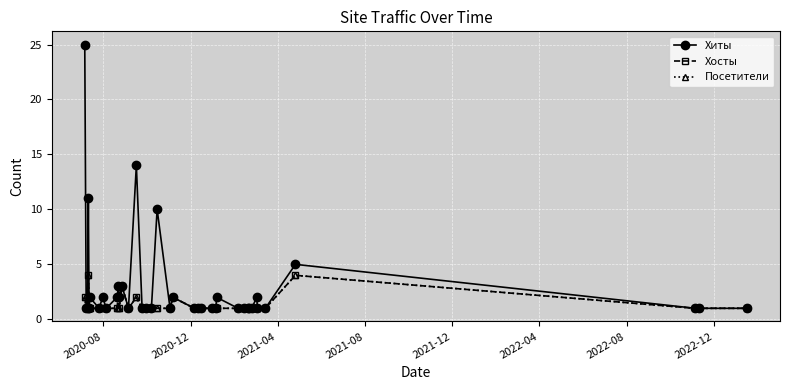

Is this an area chart (filled region under the line)?

No